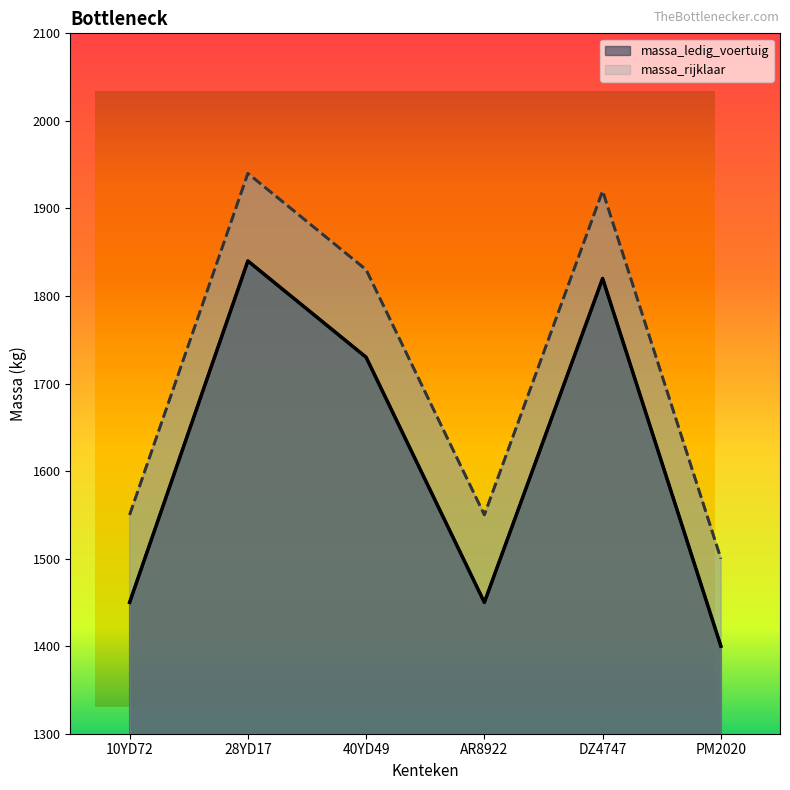

At how many categories does at least one series exceed 1537?

5